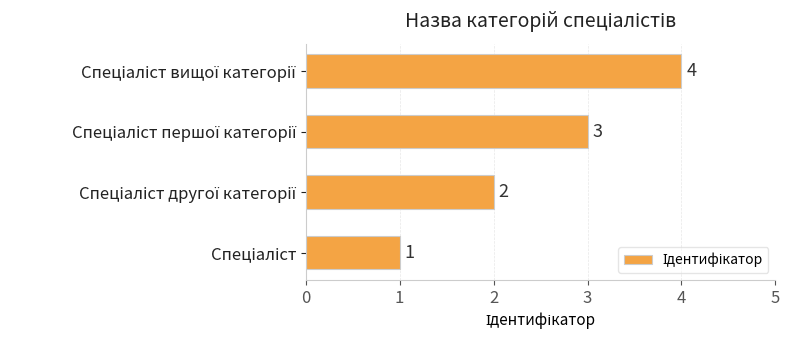

What is the maximum value shown in the chart?

4